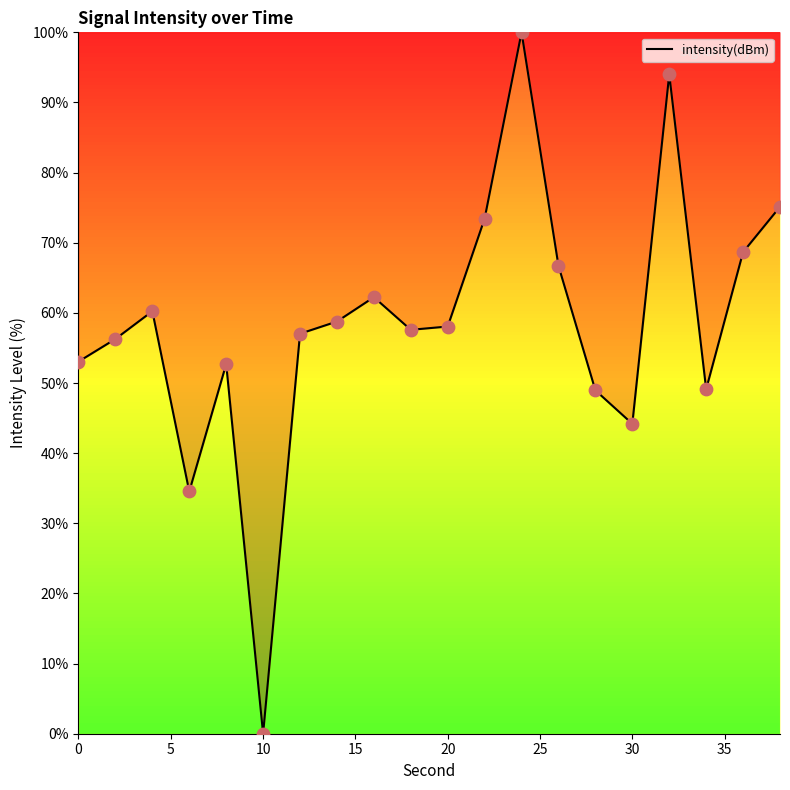

What is the maximum value shown in the chart?

100.0